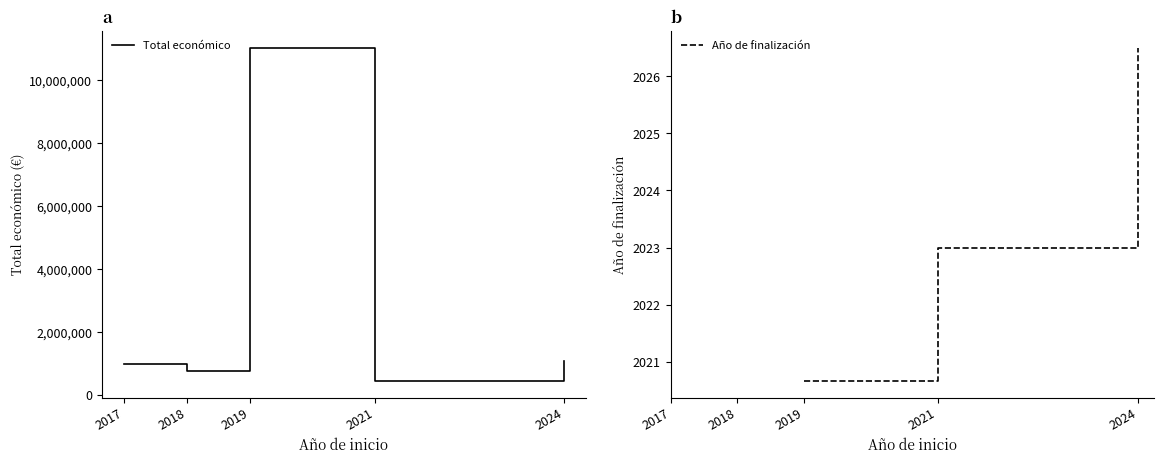

Reading left to right, what are all the values shown in this chart?

Total económico: 2017=969996.0	2018=763718.0	2019=11034943.0	2021=440317.0	2024=1070454.0
Año de finalización: 2019=2020.7	2021=2023.0	2024=2026.5